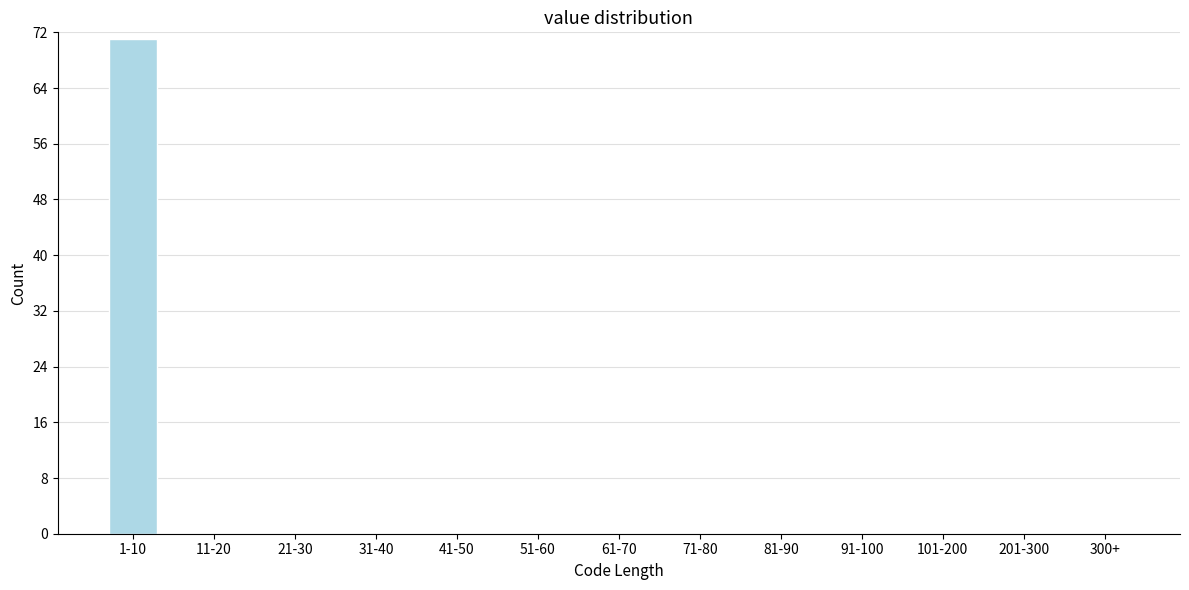

Reading right to left, transcribe all the data shown in this chart.

300+=0	201-300=0	101-200=0	91-100=0	81-90=0	71-80=0	61-70=0	51-60=0	41-50=0	31-40=0	21-30=0	11-20=0	1-10=71